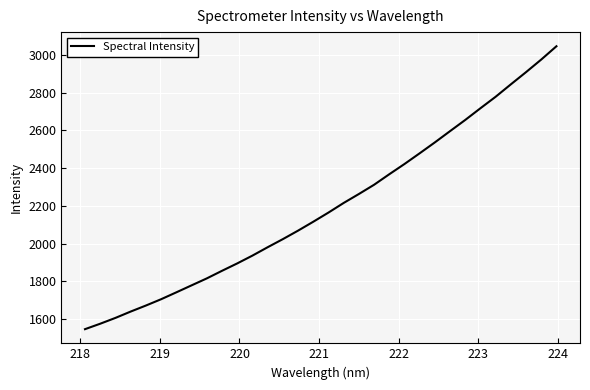

What is the difference between the maximum and minimum values?

1497.8